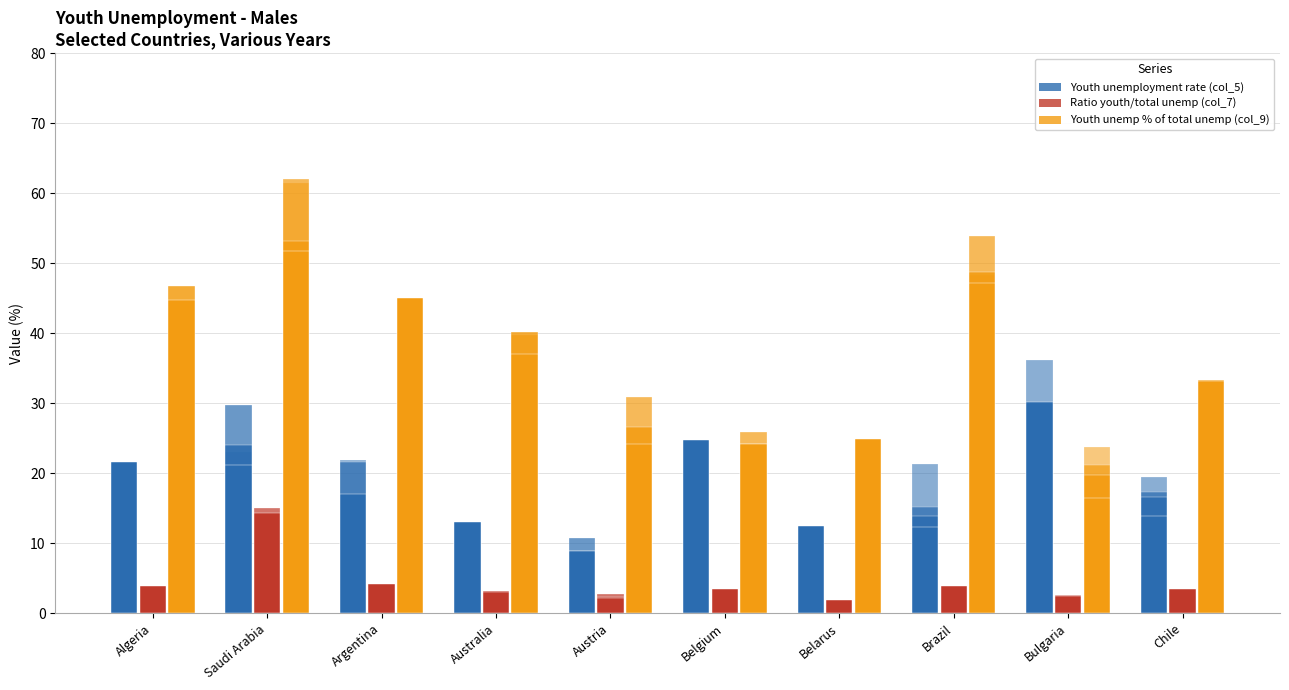

What is the value of the Youth unemployment rate (col_5) bar at the 8th from the left?

21.3